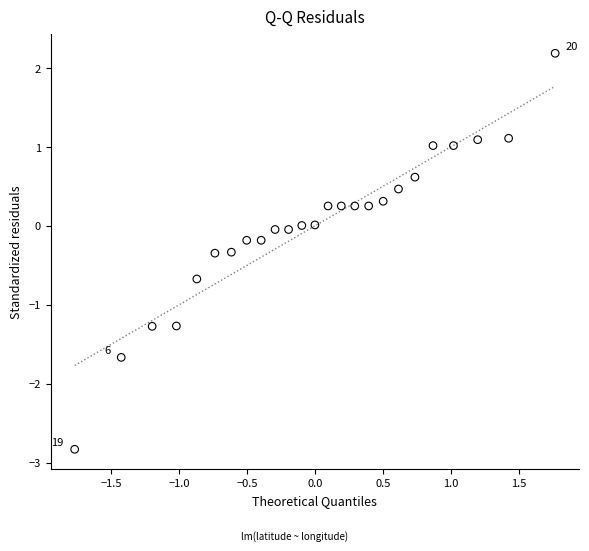

What is the range of Y values (max minus min)?

5.0